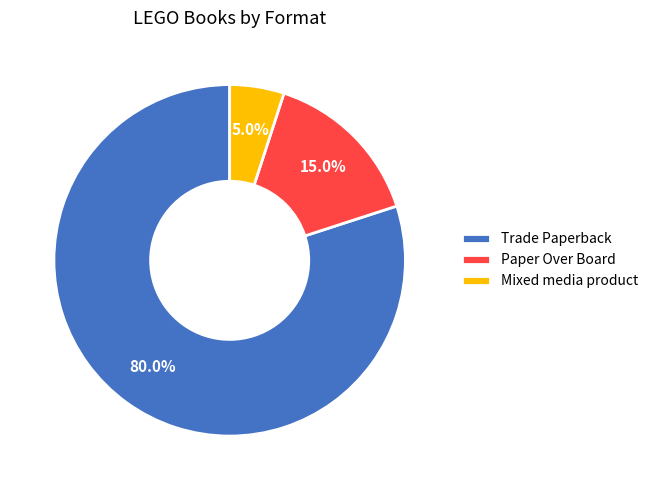

True or false: Trade Paperback accounts for 67% of the total.

False